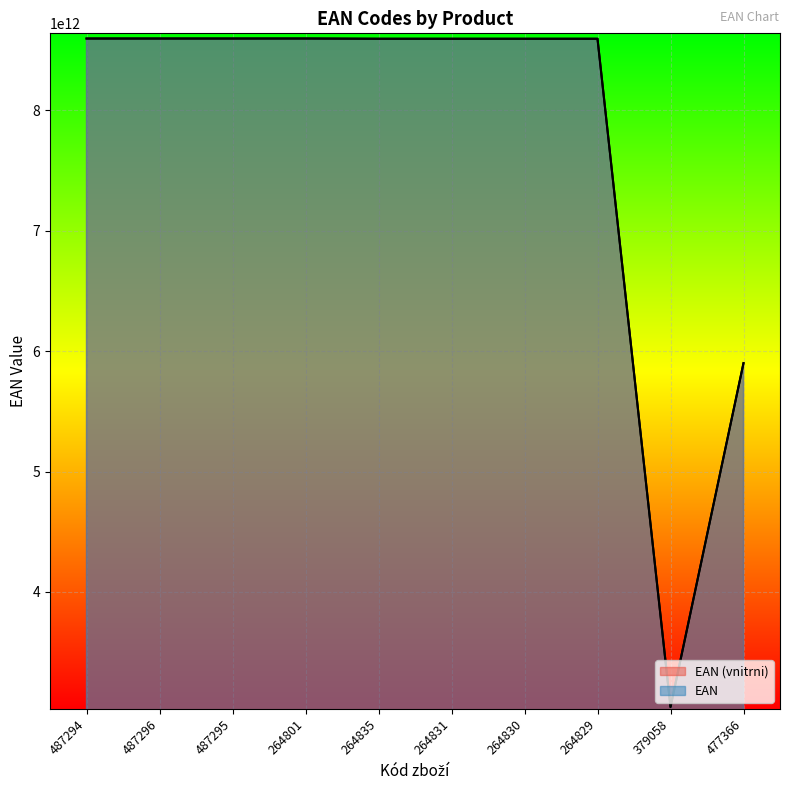

How many distinct data groups are displayed?

2